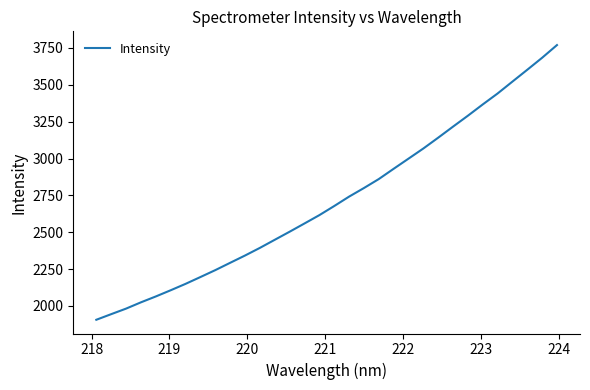

What is the difference between the maximum and minimum values?

1863.1